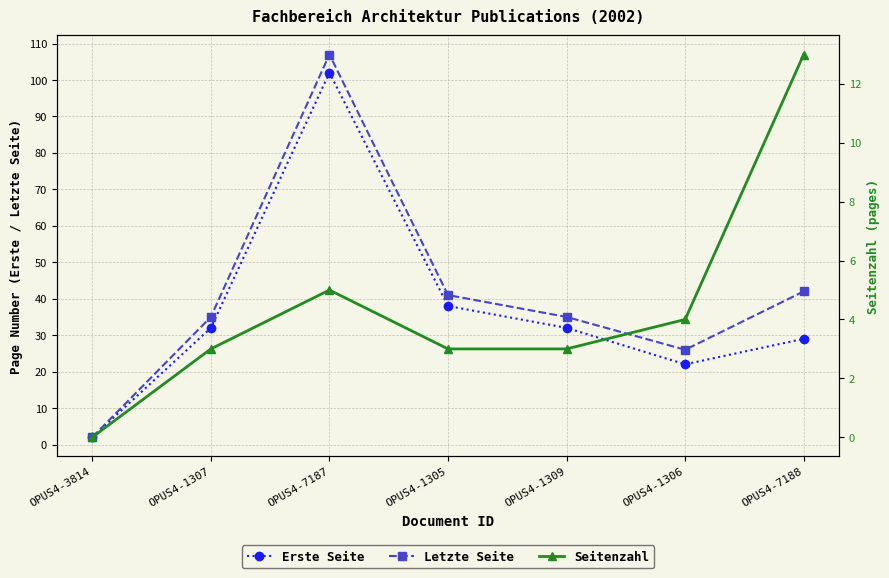

What position from the right is OPUS4-1307?

6